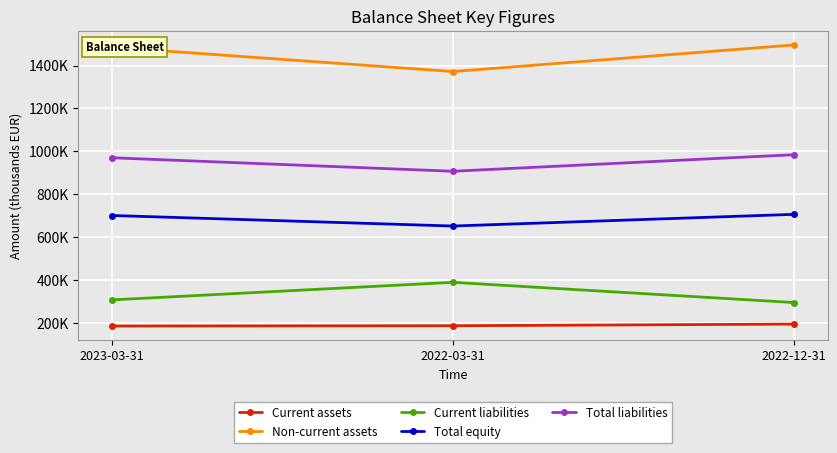

Where does the Total equity series first go above 701581?

2022-12-31